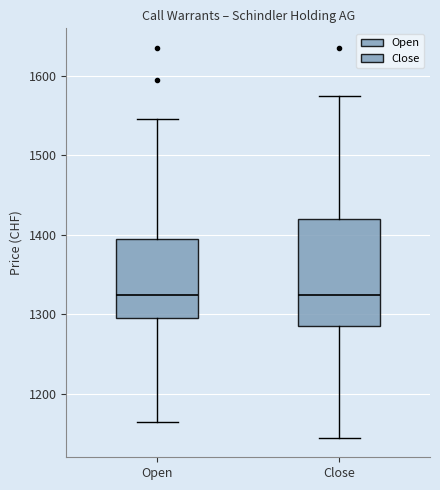

Reading left to right, transcribe this box plot: for each box, give where its median line is, the range the box spans, and where its two whiskers end, as read against the y-axis. The values are not printed on the chart, so give them approximately, as read against the axis.

Open: median 1330, box 1300 to 1400, whiskers 1170 to 1550
Close: median 1330, box 1290 to 1420, whiskers 1150 to 1580